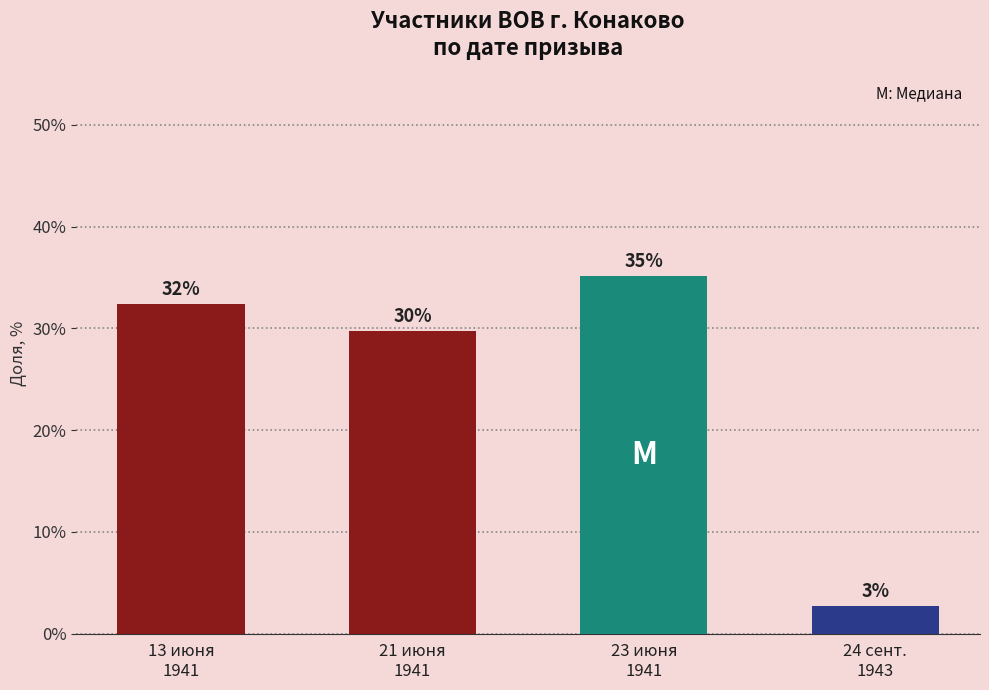

How many bars are there in total?

4